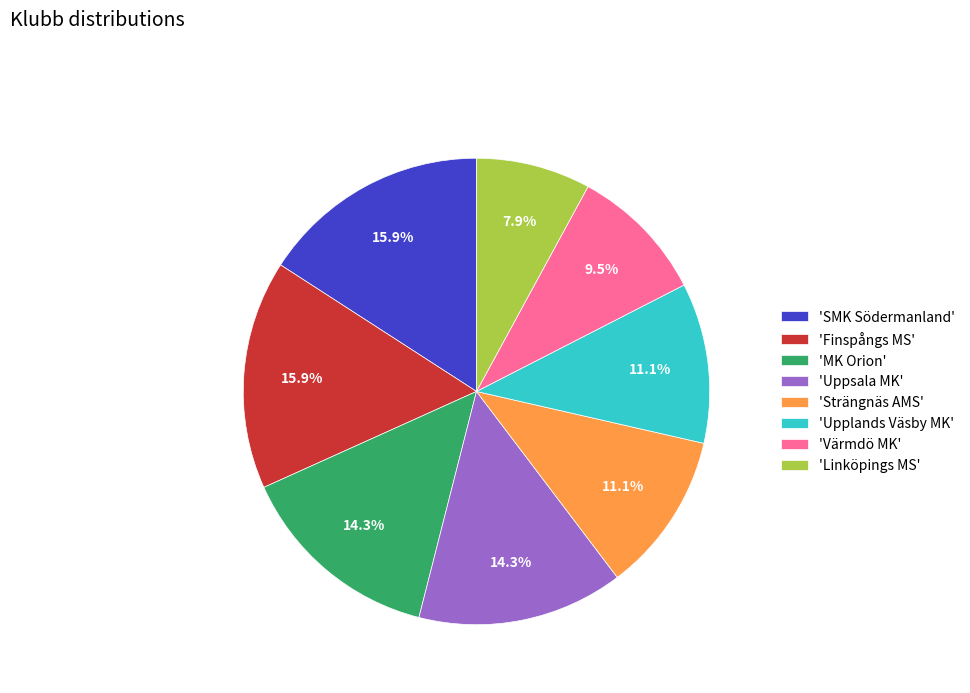

What is the ratio of the value at 'SMK Södermanland' to the value at 'Strängnäs AMS'?

1.4